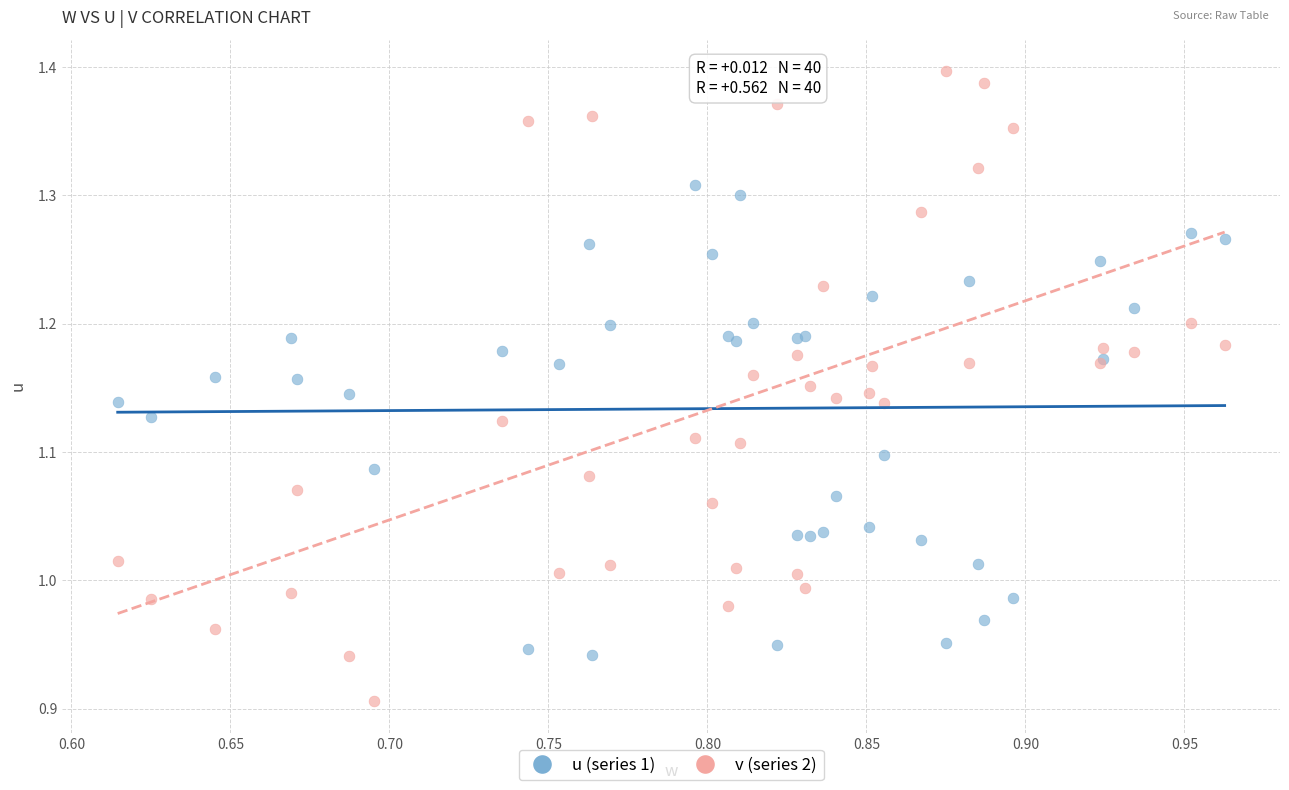

Which series has the largest Y range (max minus min)?

v (series 2)